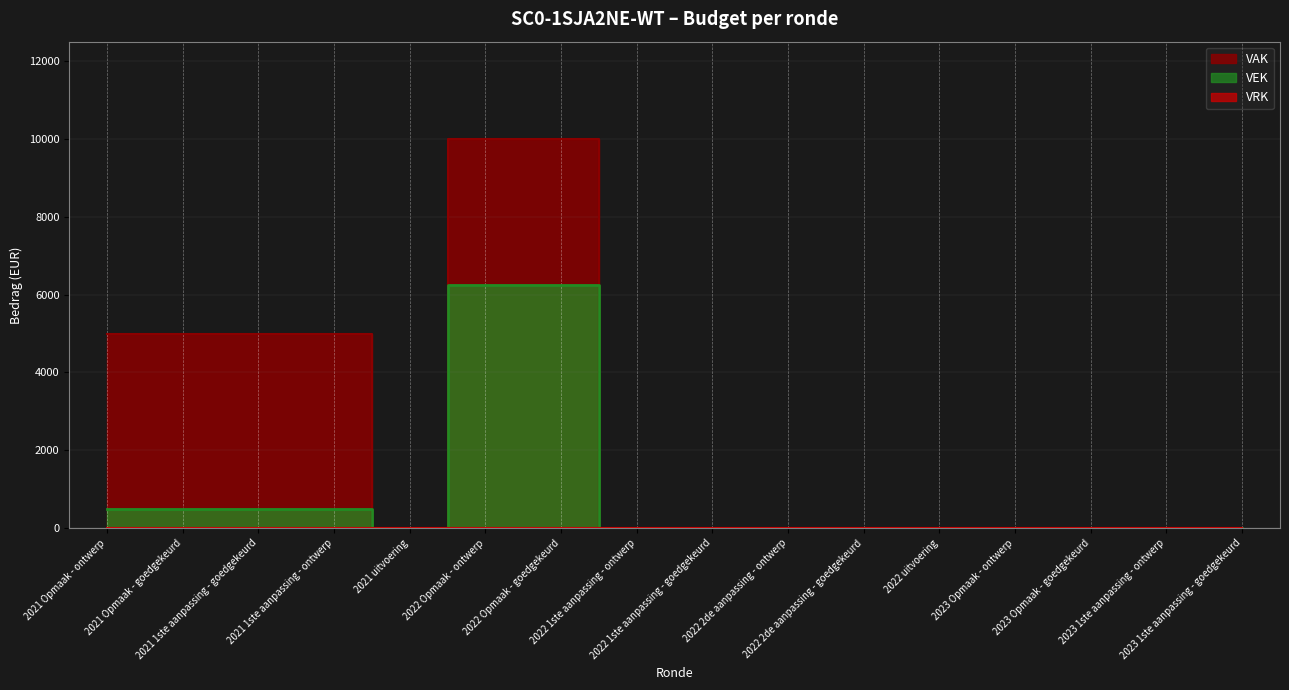

Is it true that the value at 2022 1ste aanpassing - ontwerp is -1898?

False